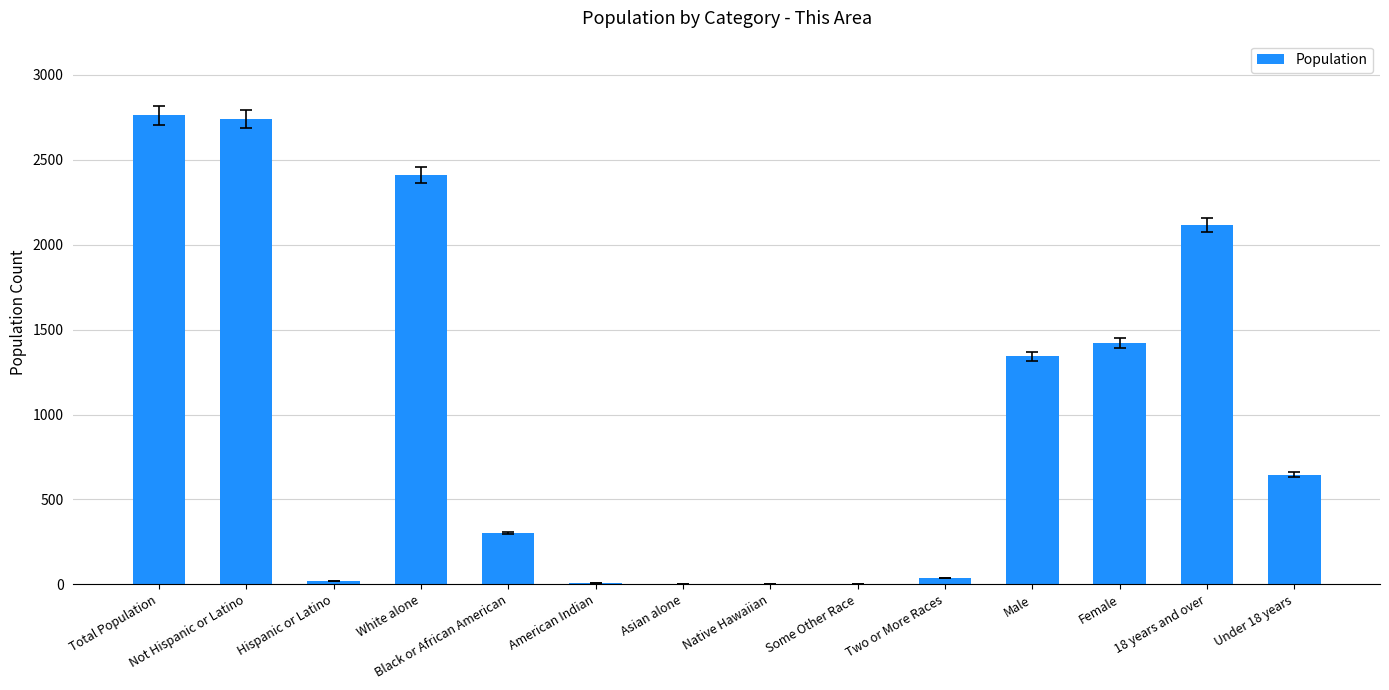

What is the sum of all values?

13805